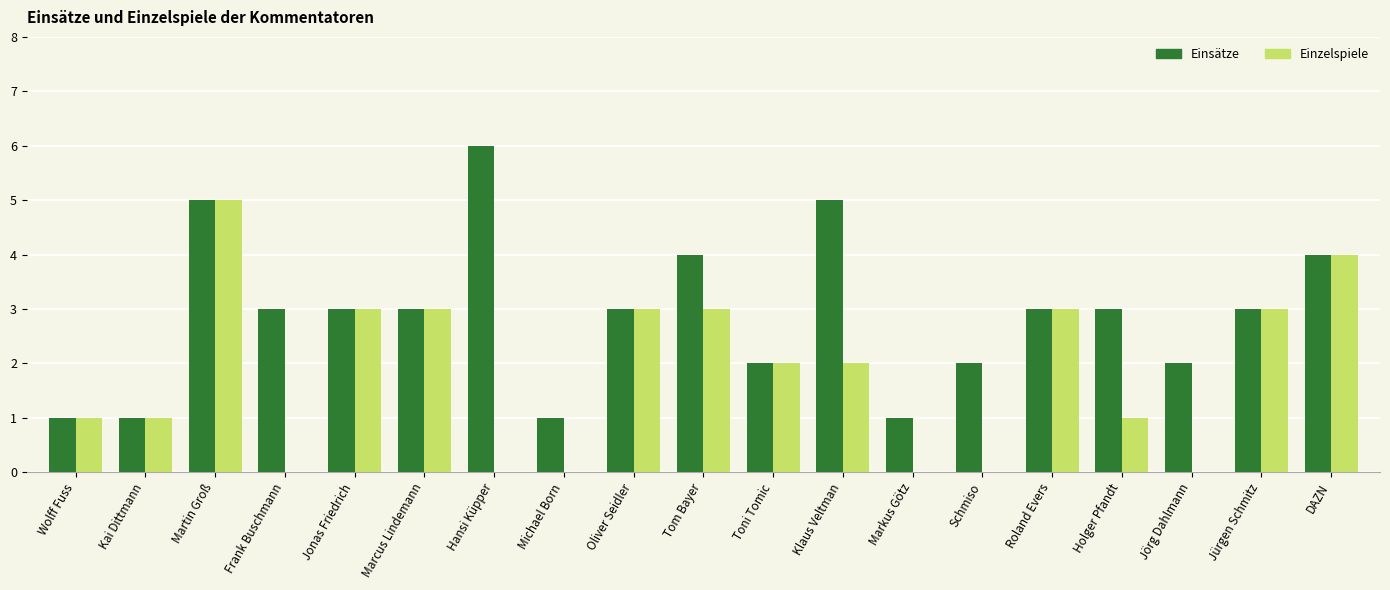

Between Kai Dittmann and Holger Pfandt, which series saw the biggest shift?

Einsätze